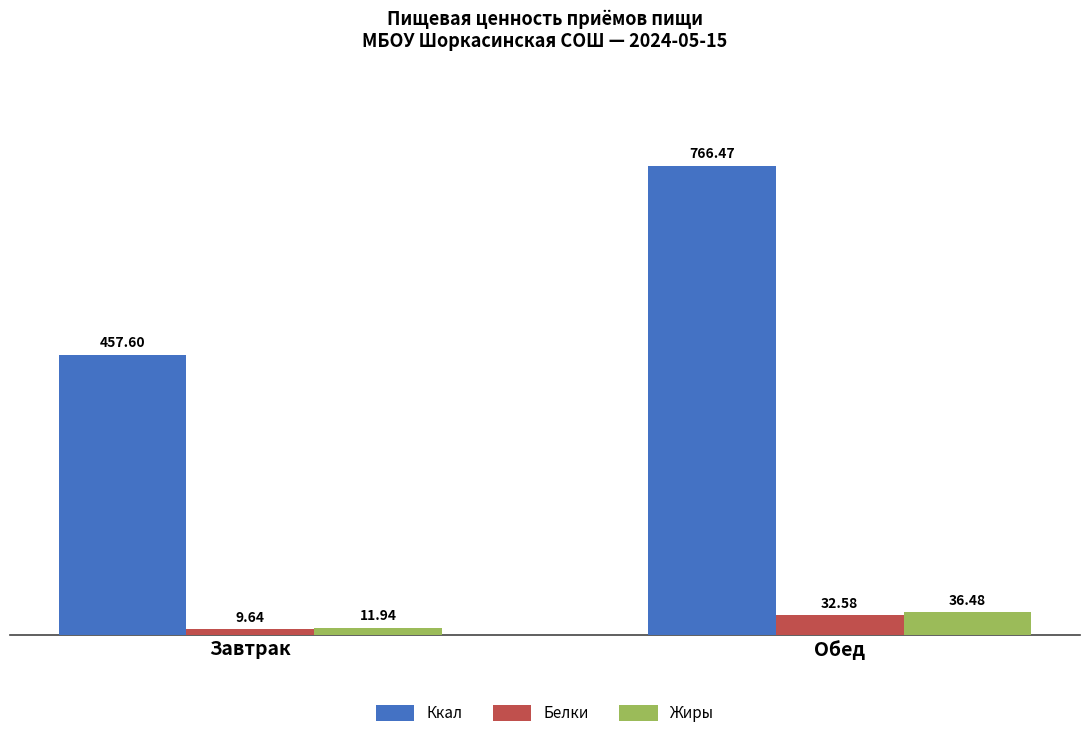

List the series in order of their peak value, lowest first.

Белки, Жиры, Ккал